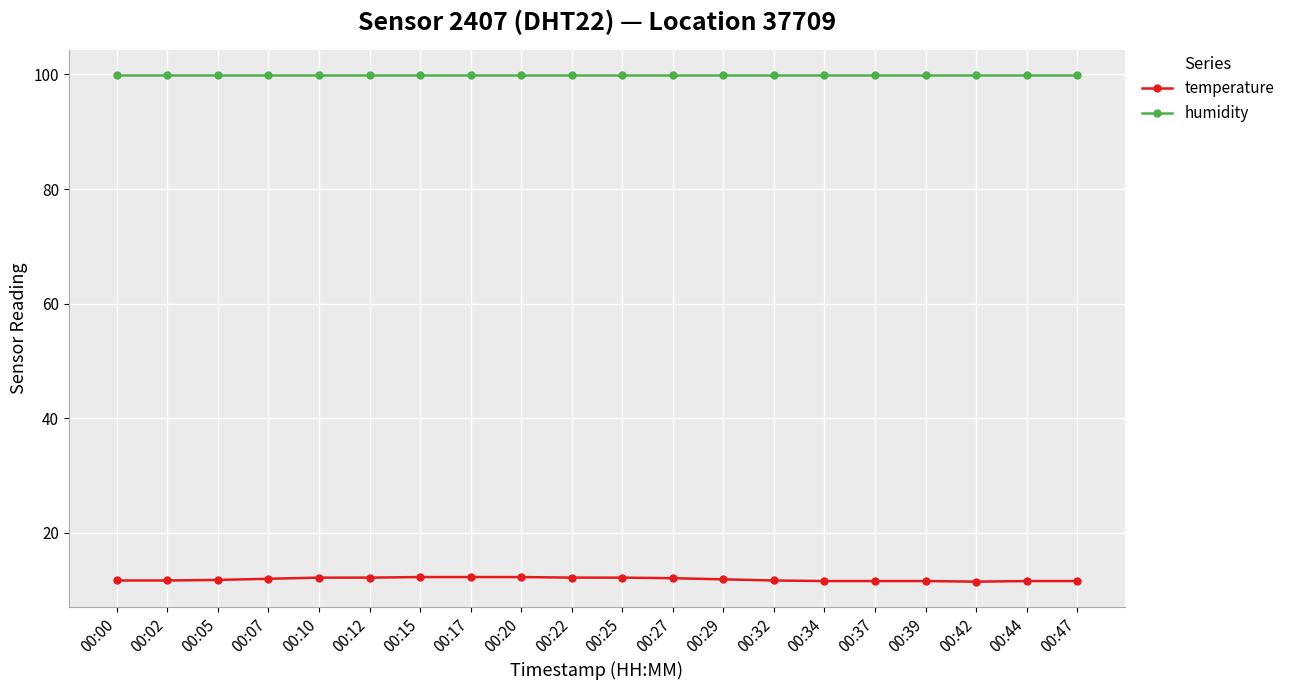

How many categories are shown in the chart?

20